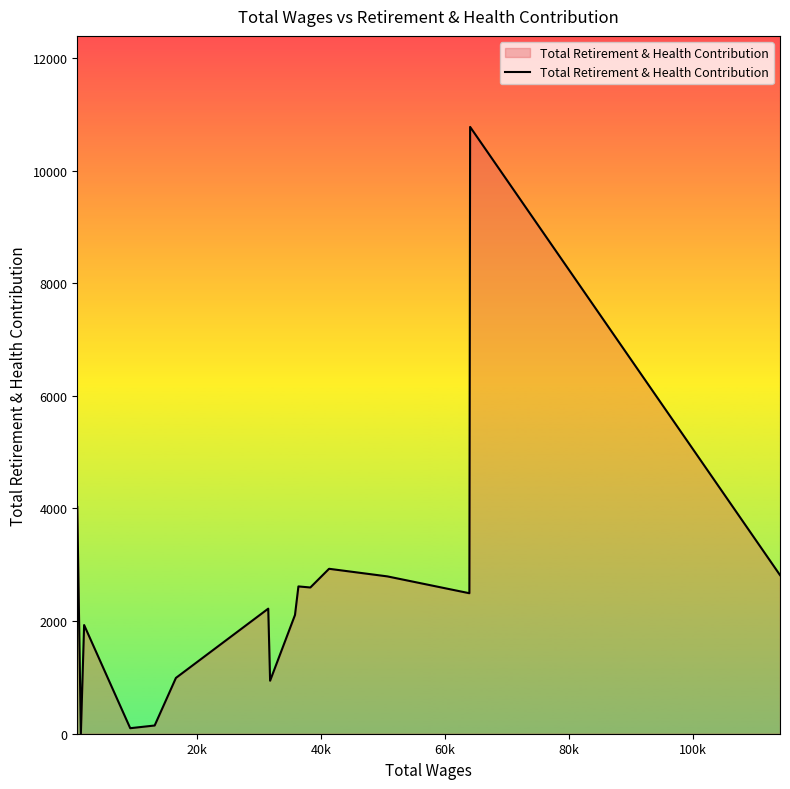

What is the maximum value shown in the chart?

10776